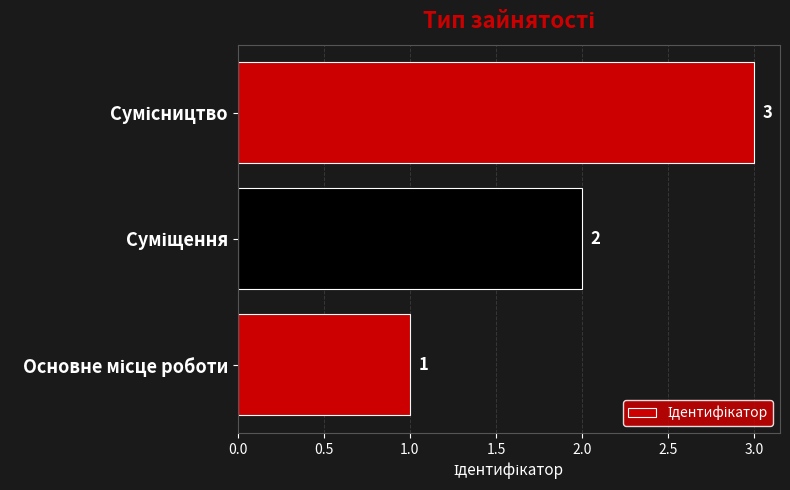

Are the bars grouped side by side (vs. stacked)?

No